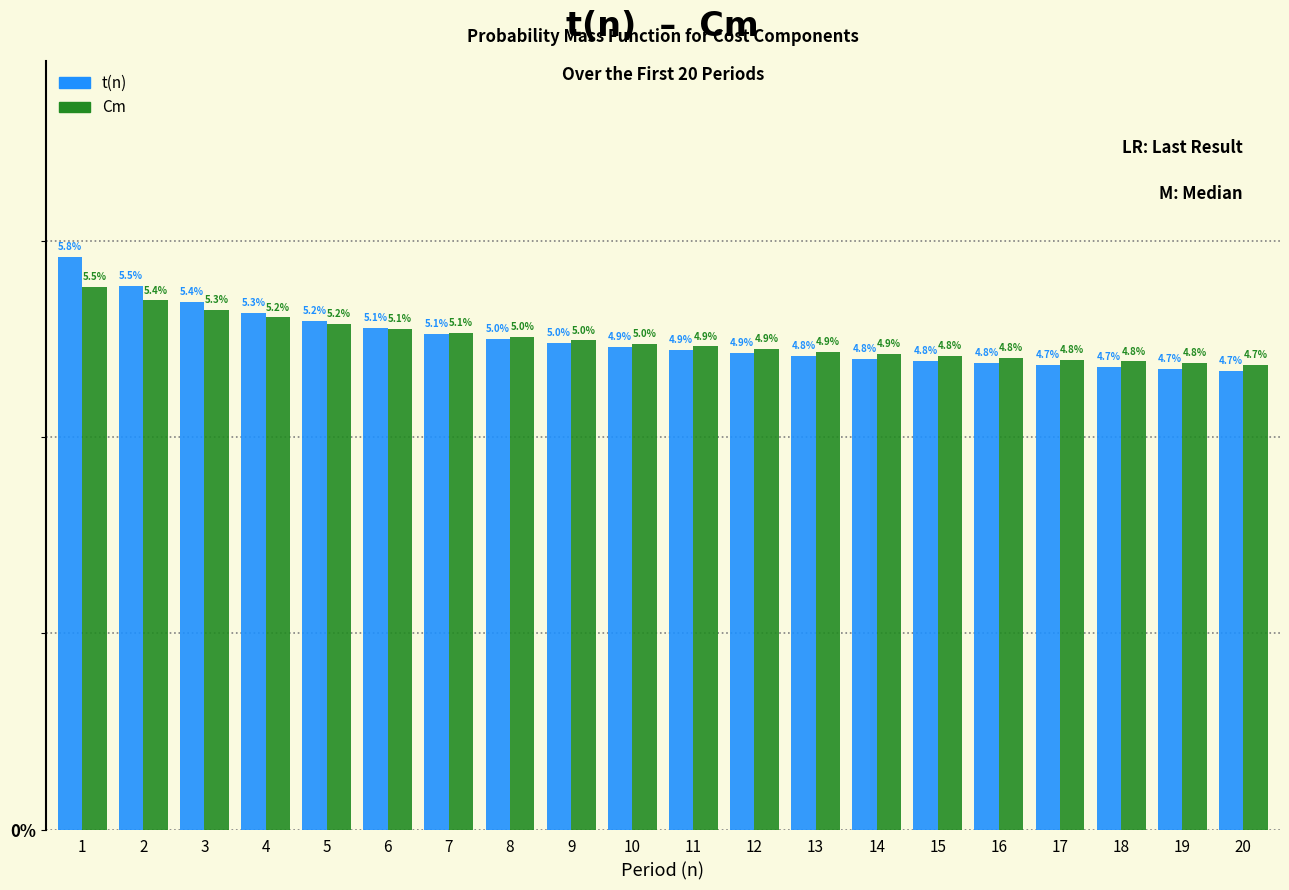

Reading left to right, list all the values displayed in this chart.

t(n): 5.8	5.5	5.4	5.3	5.2	5.1	5.1	5.0	5.0	4.9	4.9	4.9	4.8	4.8	4.8	4.8	4.7	4.7	4.7	4.7
Cm: 5.5	5.4	5.3	5.2	5.2	5.1	5.1	5.0	5.0	5.0	4.9	4.9	4.9	4.9	4.8	4.8	4.8	4.8	4.8	4.7